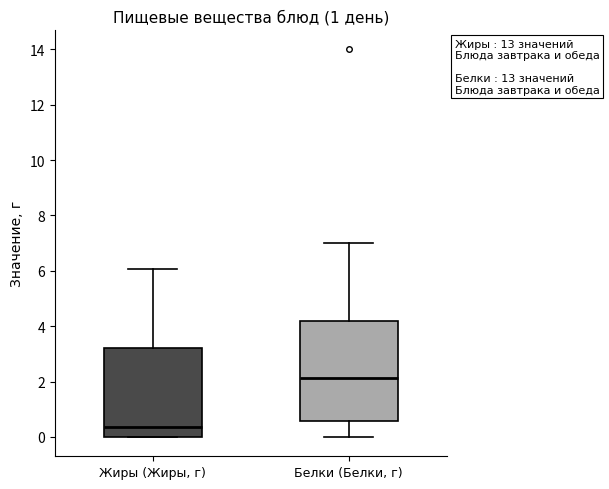

Reading left to right, transcribe this box plot: for each box, give where its median line is, the range the box spans, and where its two whiskers end, as read against the y-axis. The values are not printed on the chart, so give them approximately, as read against the axis.

Жиры (Жиры, г): median 0.4, box 0.0 to 3.2, whiskers 0.0 to 6.0
Белки (Белки, г): median 2.2, box 0.6 to 4.2, whiskers 0.0 to 7.0